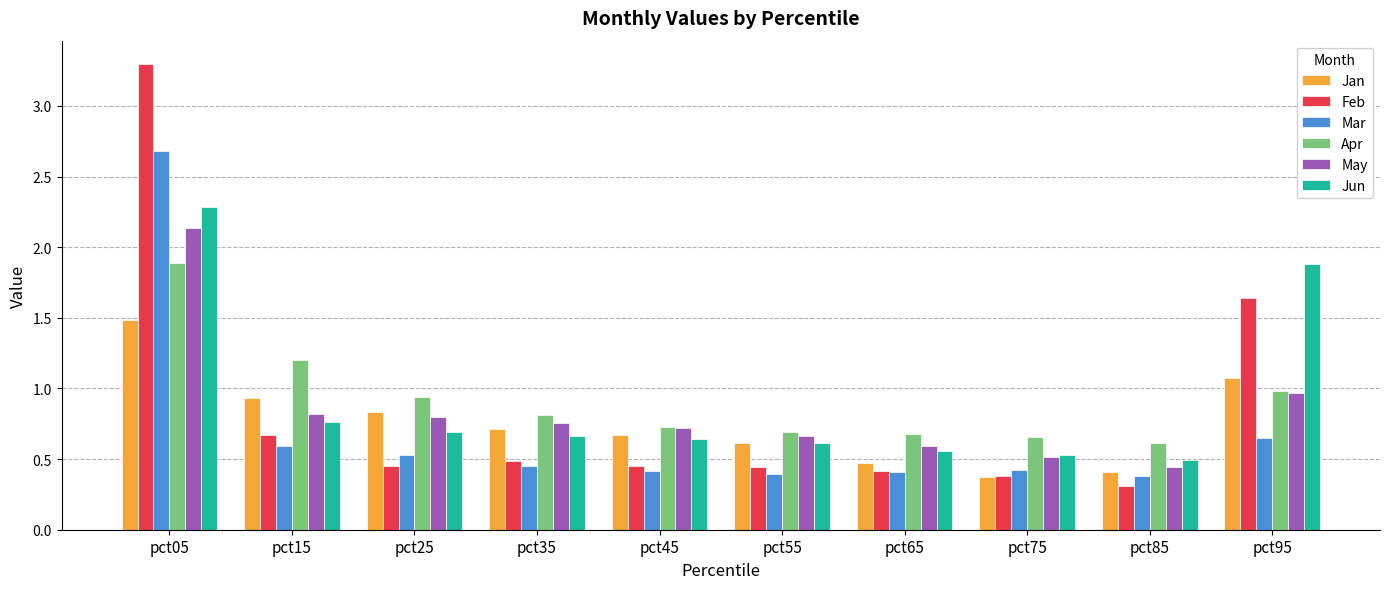

Between pct15 and pct35, which series saw the biggest shift?

Apr